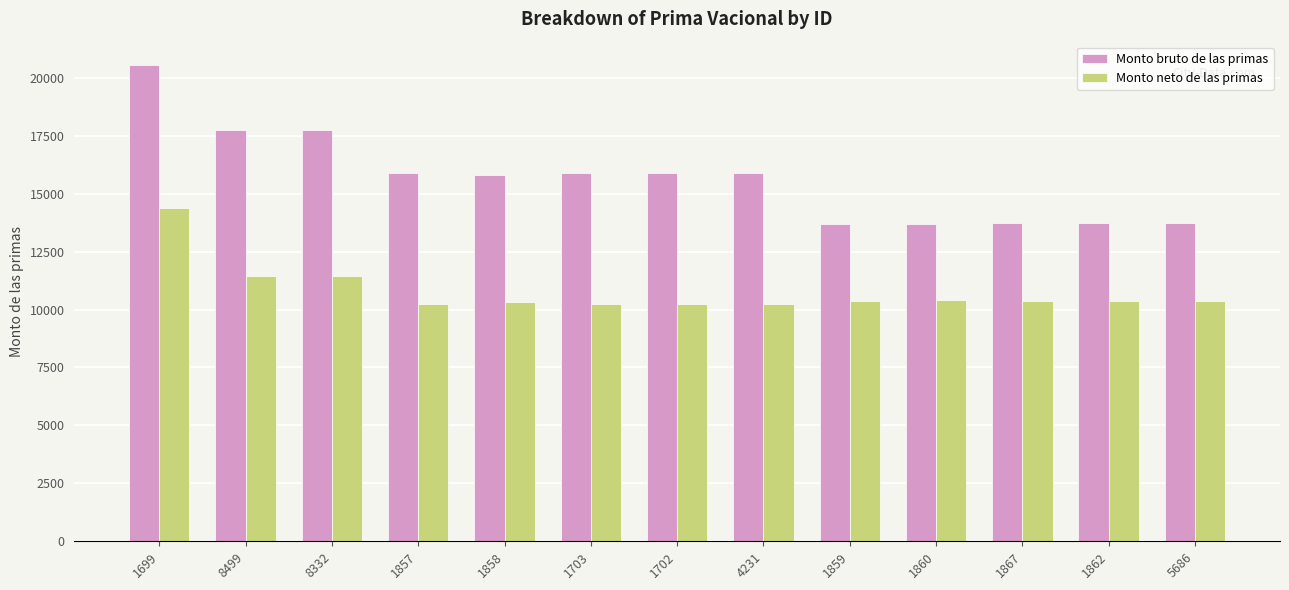

Does the chart contain stacked bars?

No